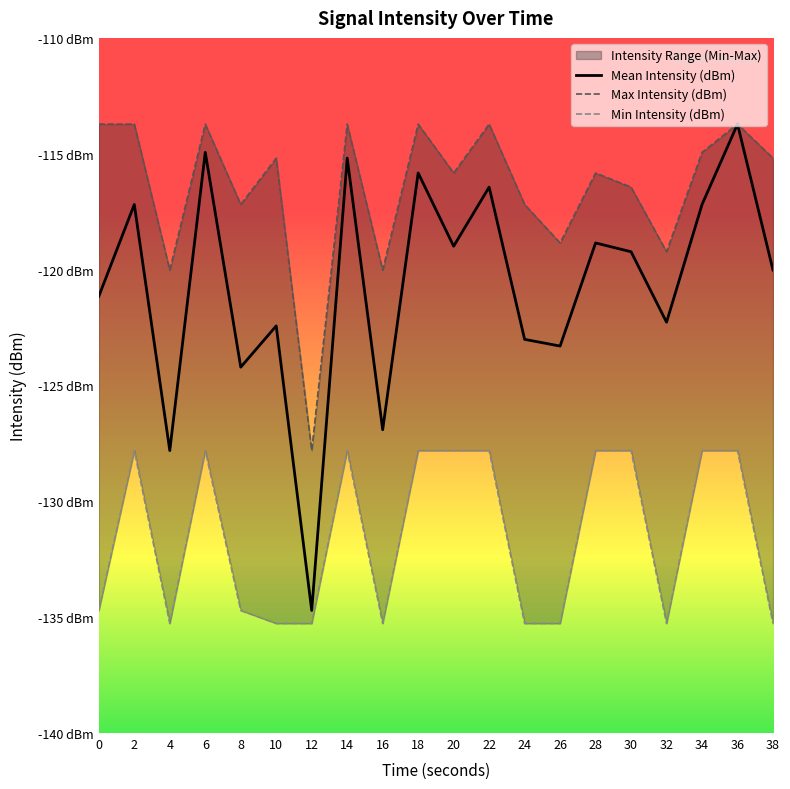

What is the value of the Mean Intensity (dBm) point at the 20th from the left?

-120.0